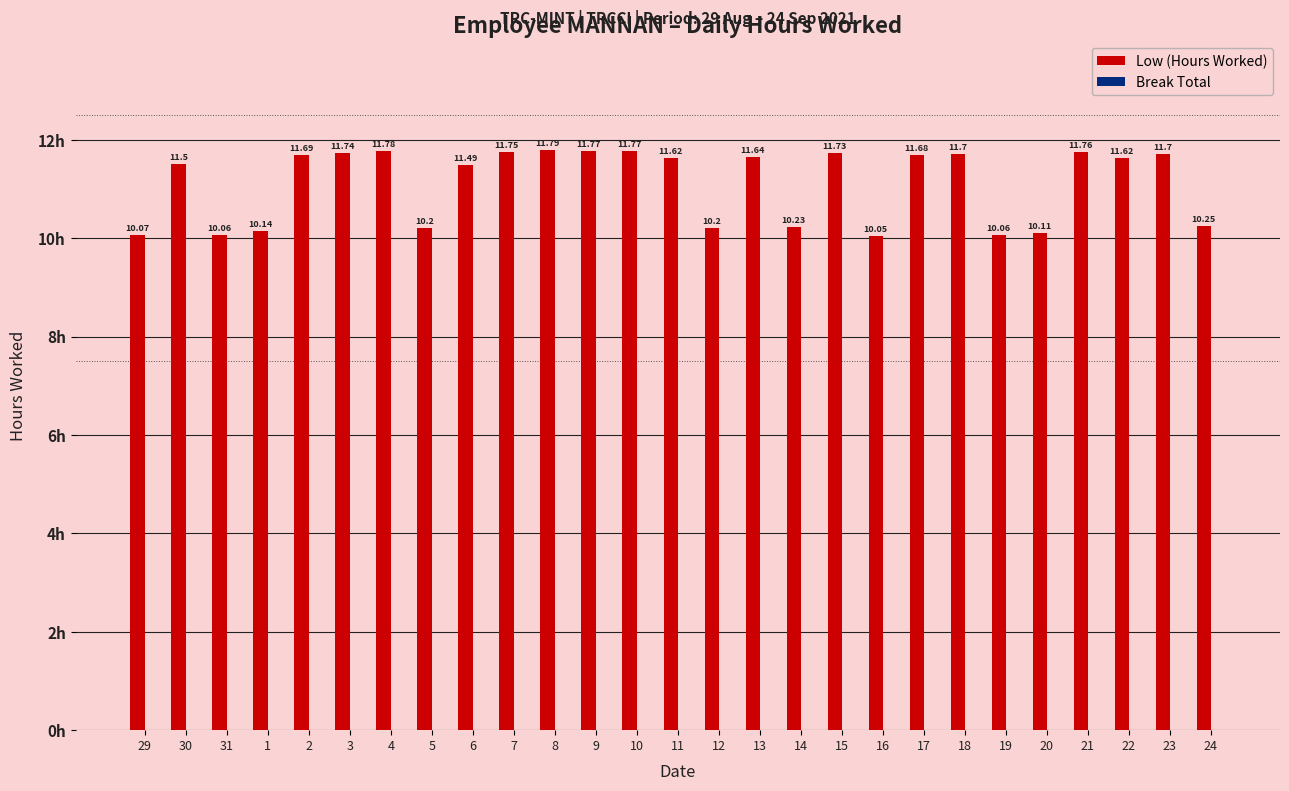

Between 14 and 23, which is larger?

23